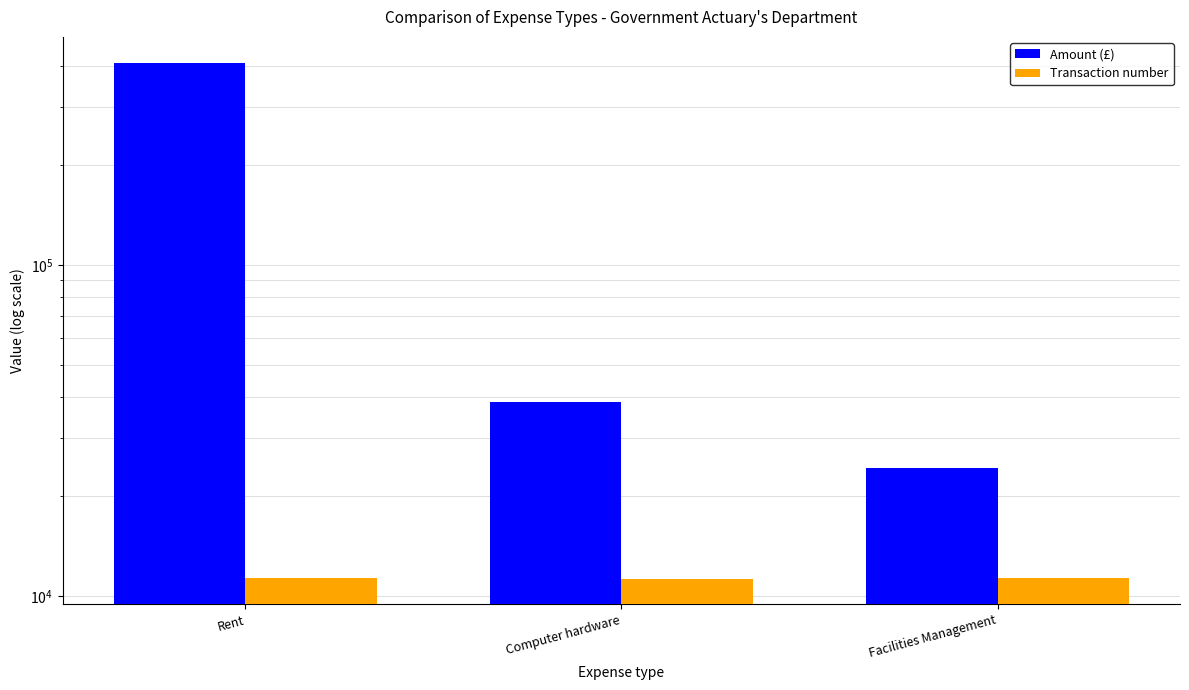

What is the label of the 1st bar from the left?

Rent